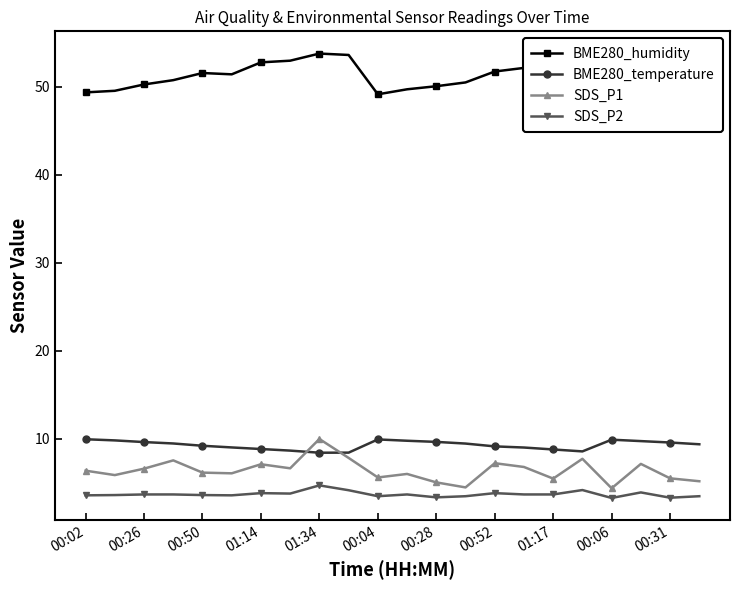

What is the maximum value for SDS_P2?

4.7